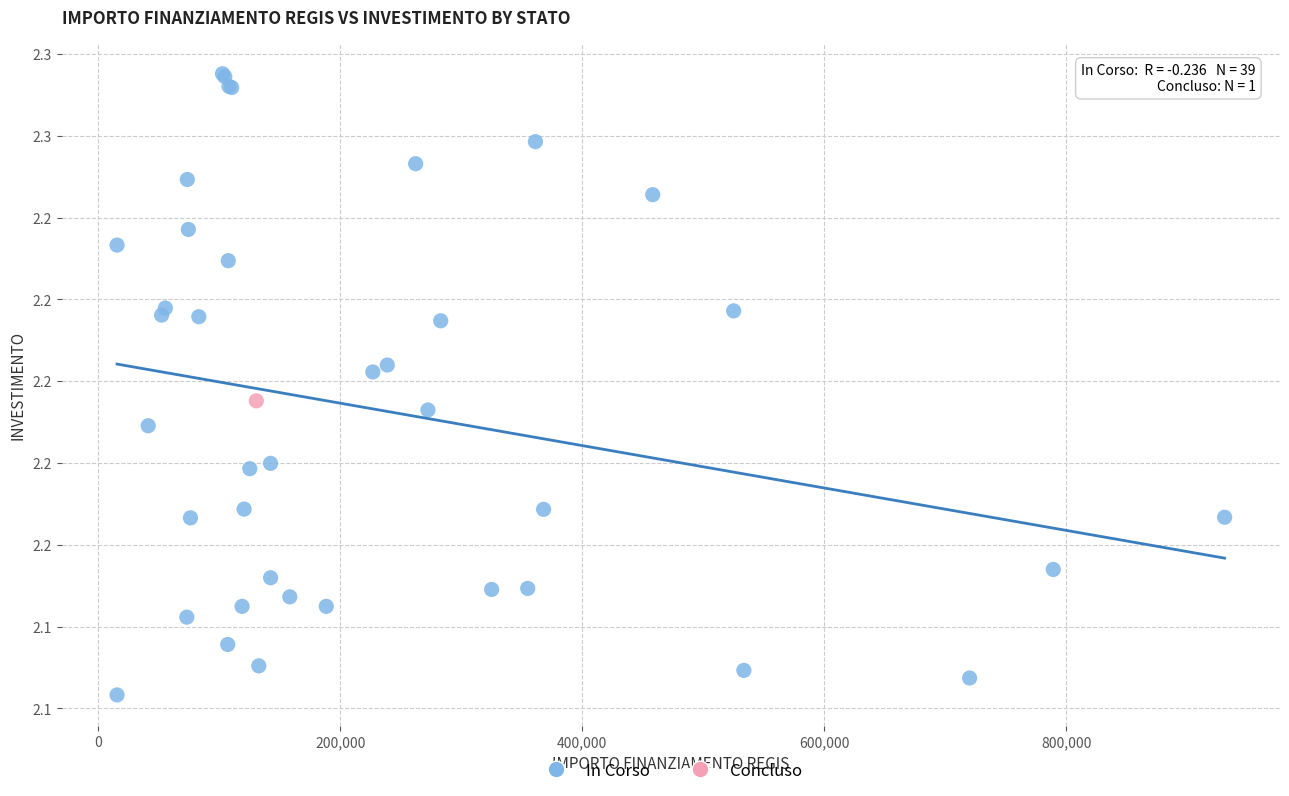

What are all the series names shown in the legend?

In Corso, Concluso